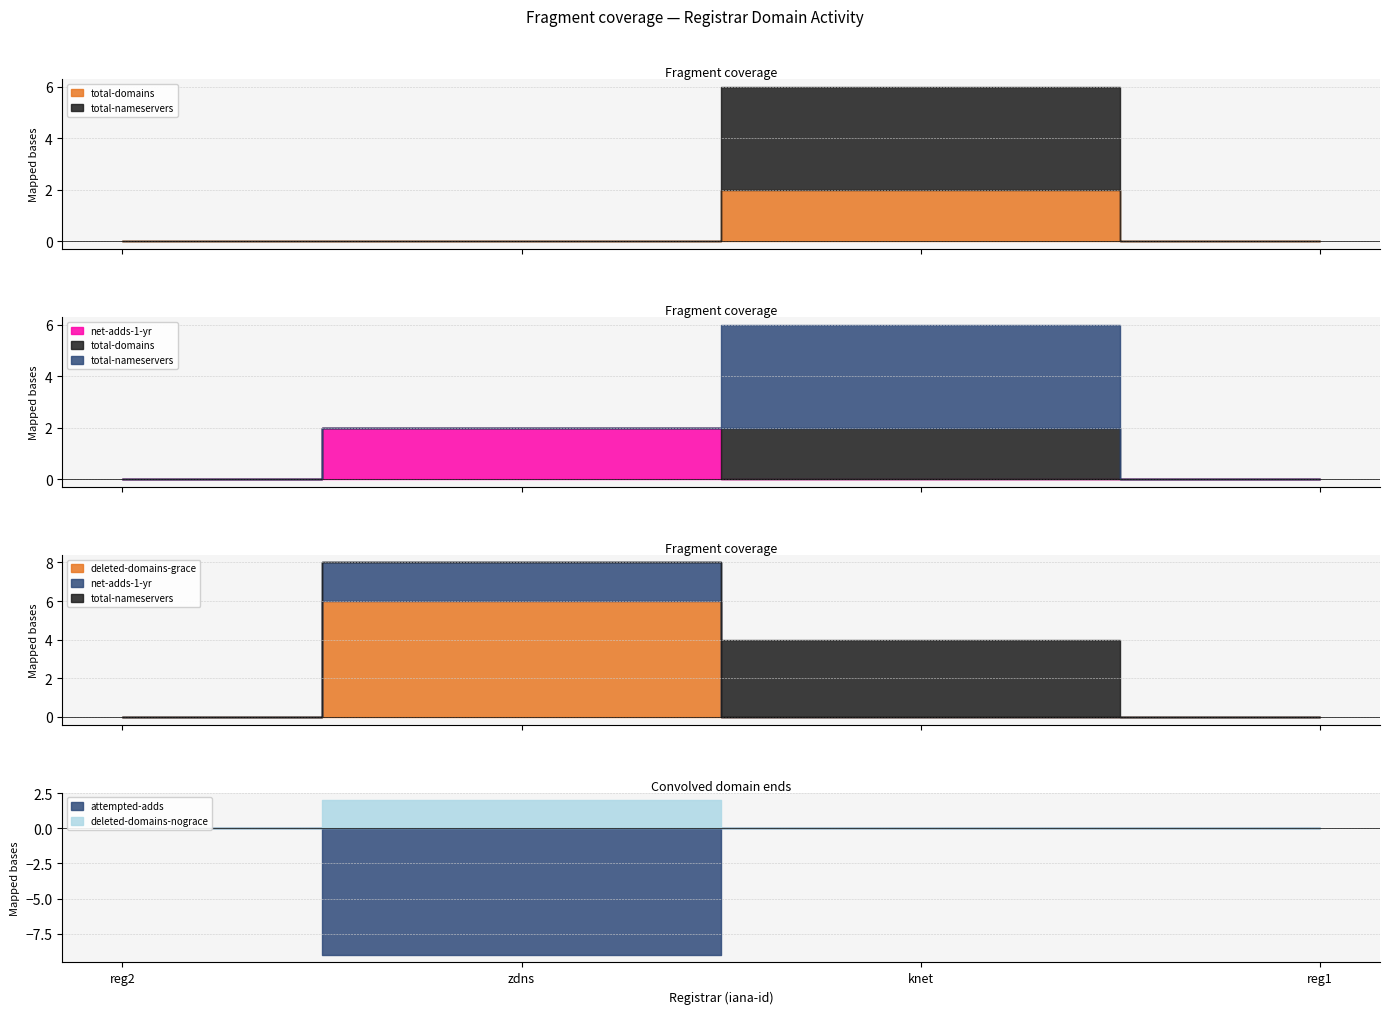

At which category does total-nameservers reach its first local peak?

knet